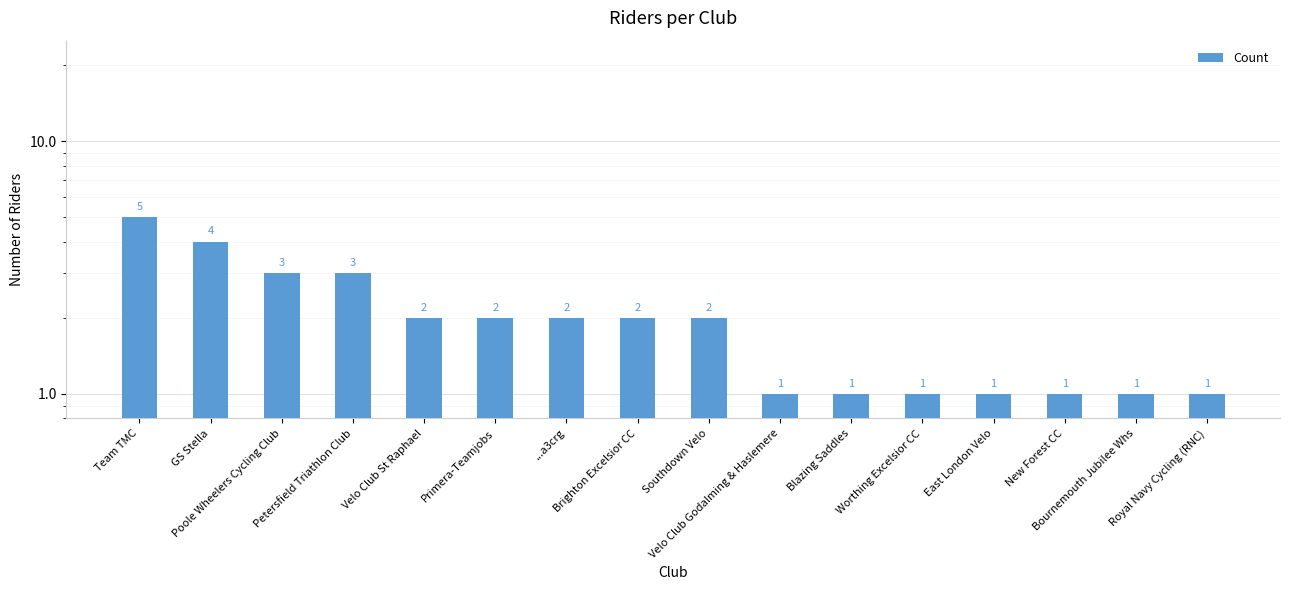

The chart shows a value of 1 at Velo Club St Raphael. True or false?

False